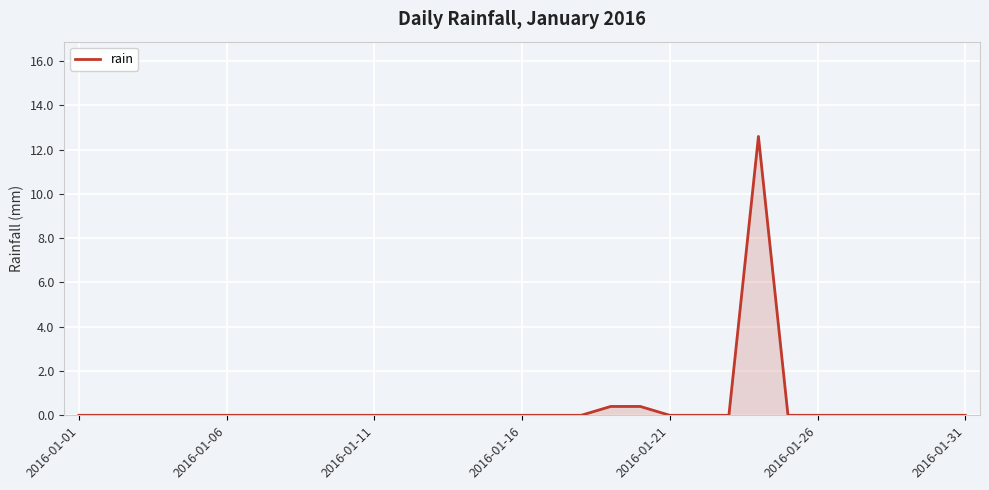

What is the maximum value shown in the chart?

12.6